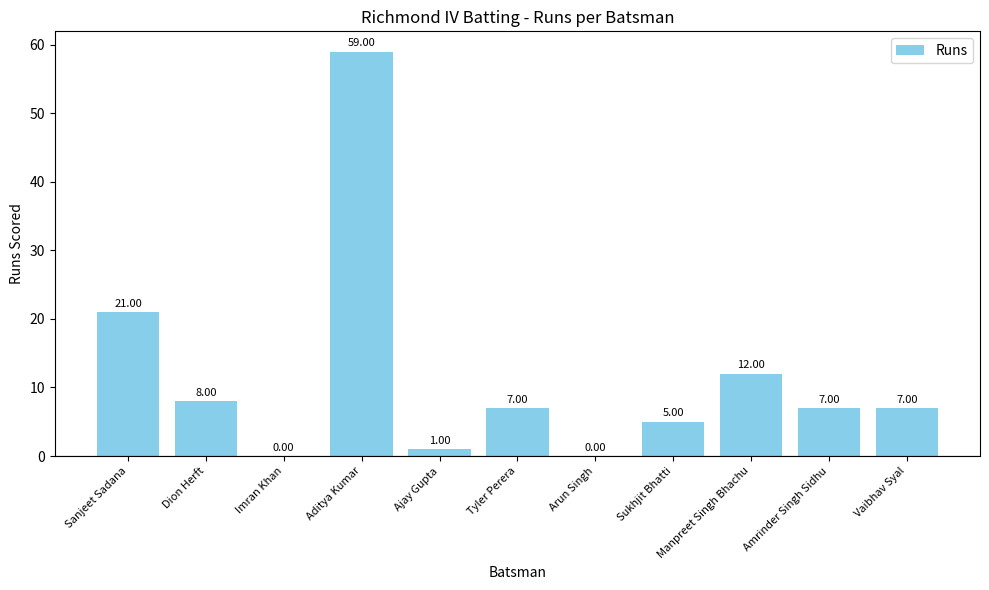

Reading left to right, transcribe all the data shown in this chart.

Sanjeet Sadana=21	Dion Herft=8	Imran Khan=0	Aditya Kumar=59	Ajay Gupta=1	Tyler Perera=7	Arun Singh=0	Sukhjit Bhatti=5	Manpreet Singh Bhachu=12	Amrinder Singh Sidhu=7	Vaibhav Syal=7